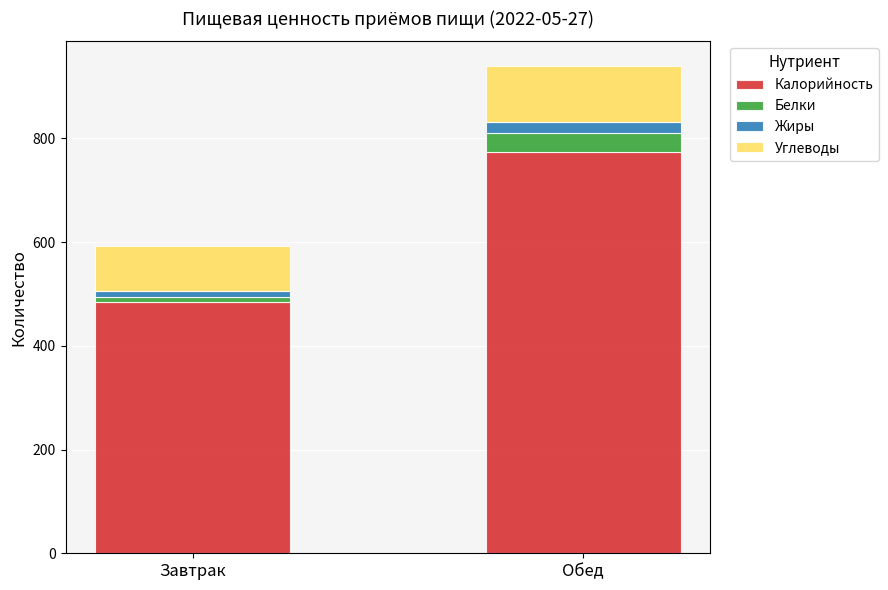

Is it true that Калорийность equals 495 at Обед?

False